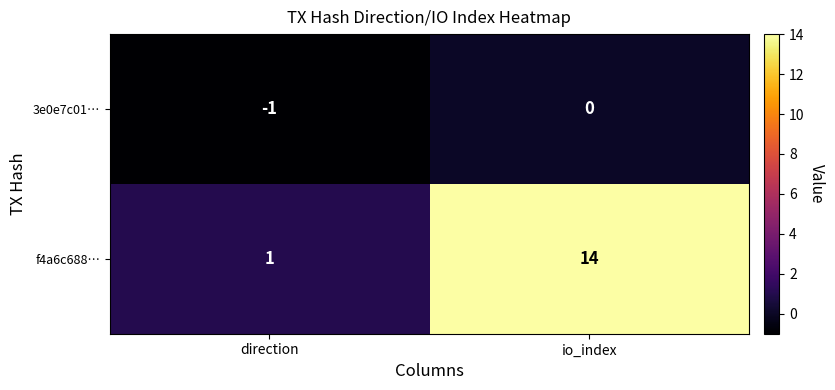

The value of f4a6c688… at io_index is 8. True or false?

False